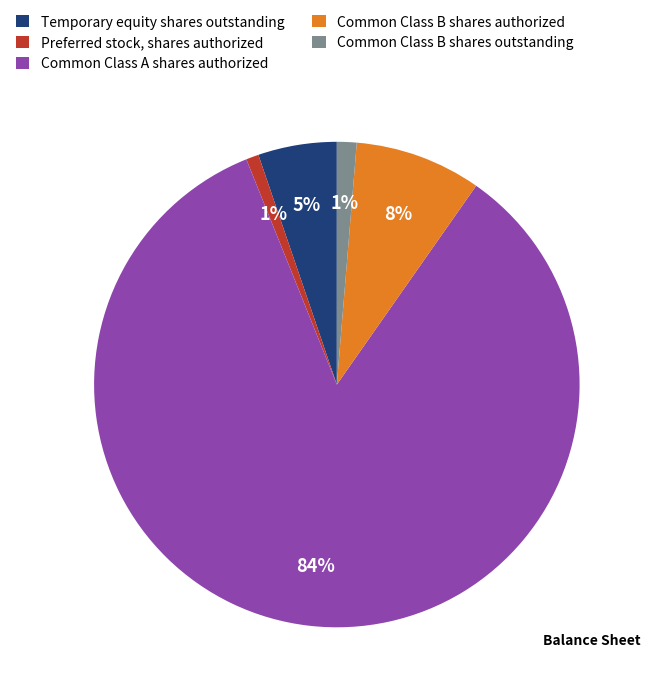

To the nearest percent, what portion does Preferred stock, shares authorized represent?

1%